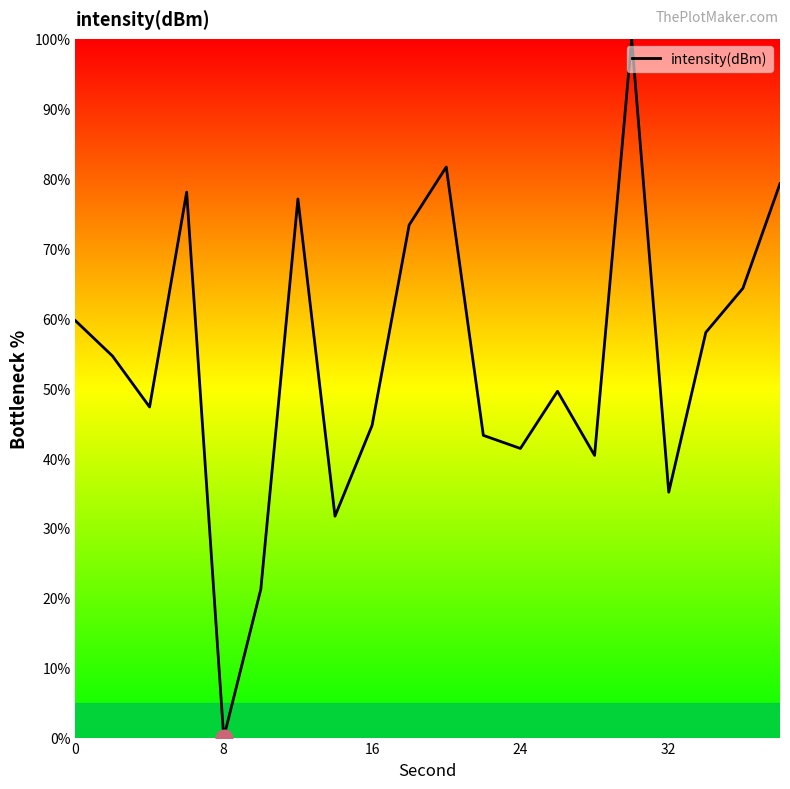

What is the difference between the maximum and minimum values?

100.0